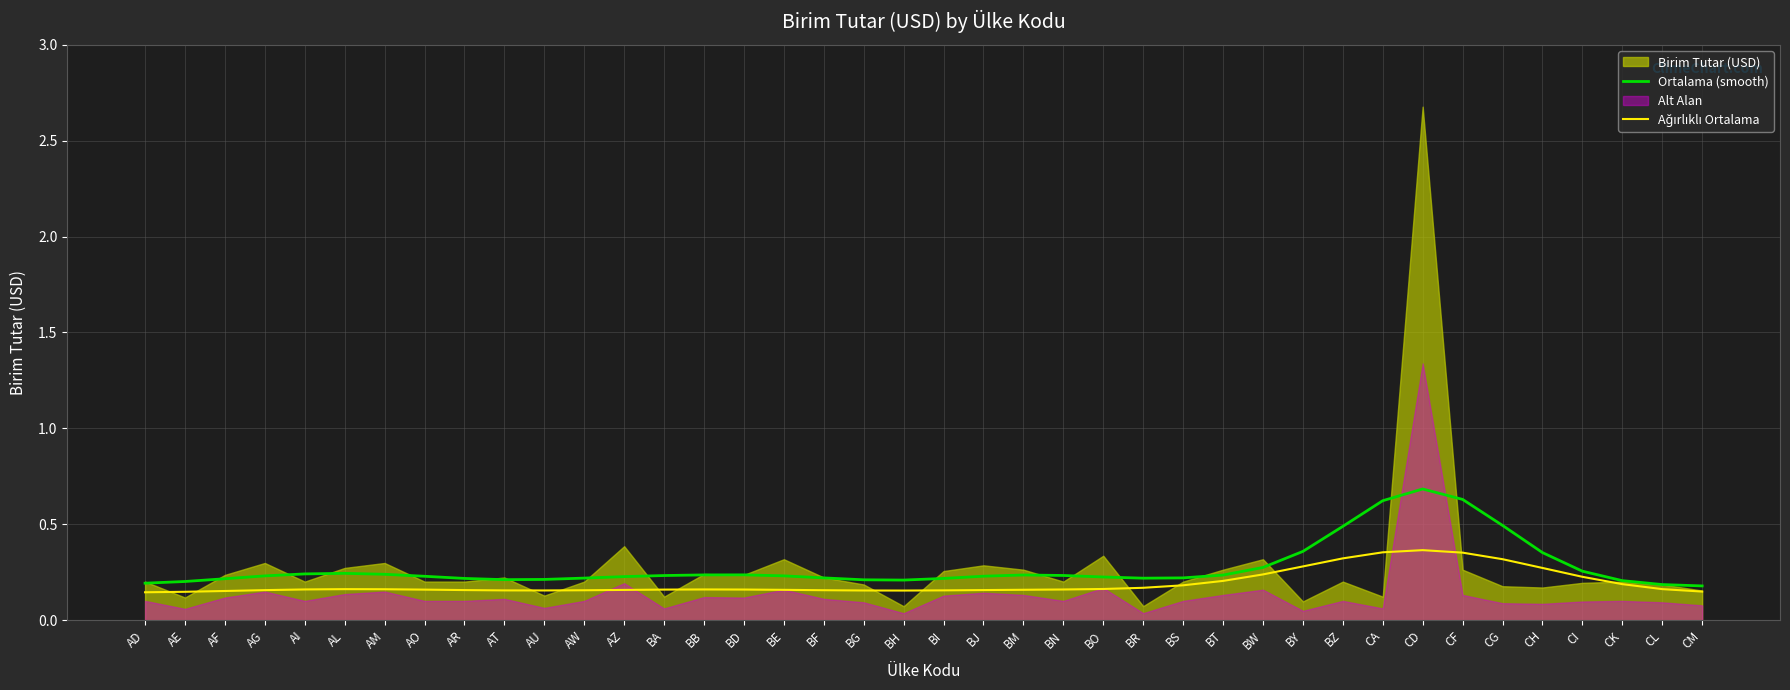

True or false: Ortalama (smooth) has a value of 0.2 at BG.

True